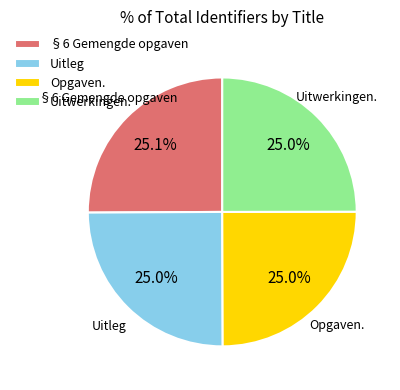

What percentage is the Opgaven. slice, to the nearest percent?

25%